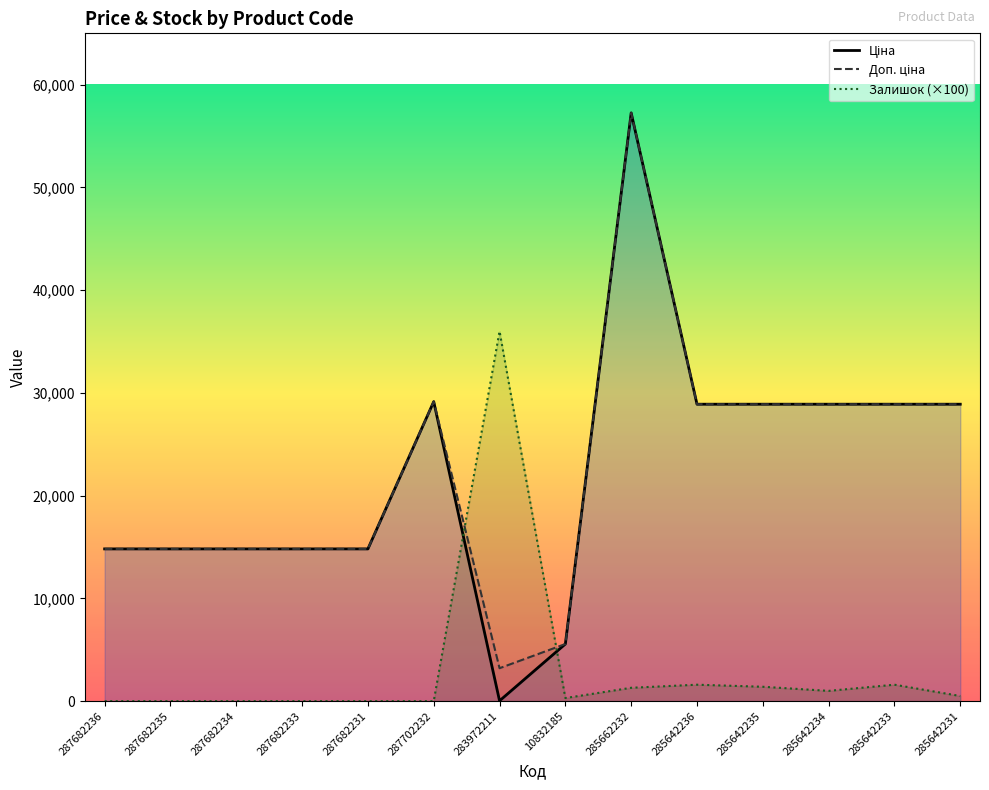

Between 287682233 and 287682231, which is larger?

287682233